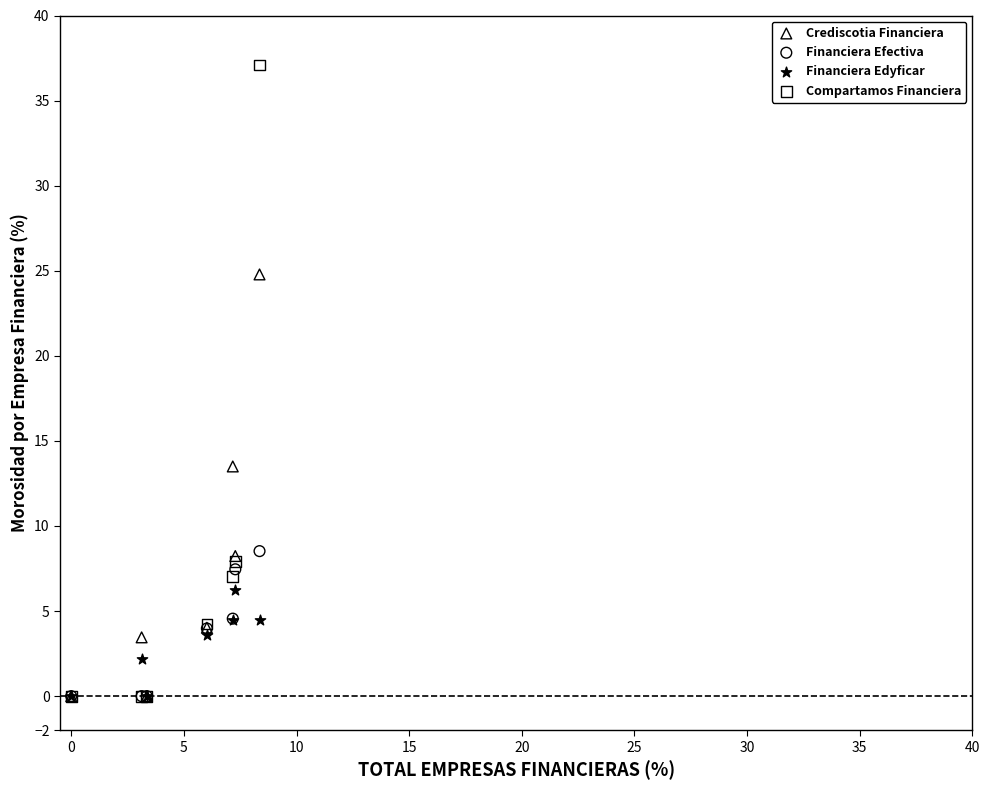

Across all series, what Y value is closest to 18?

13.5